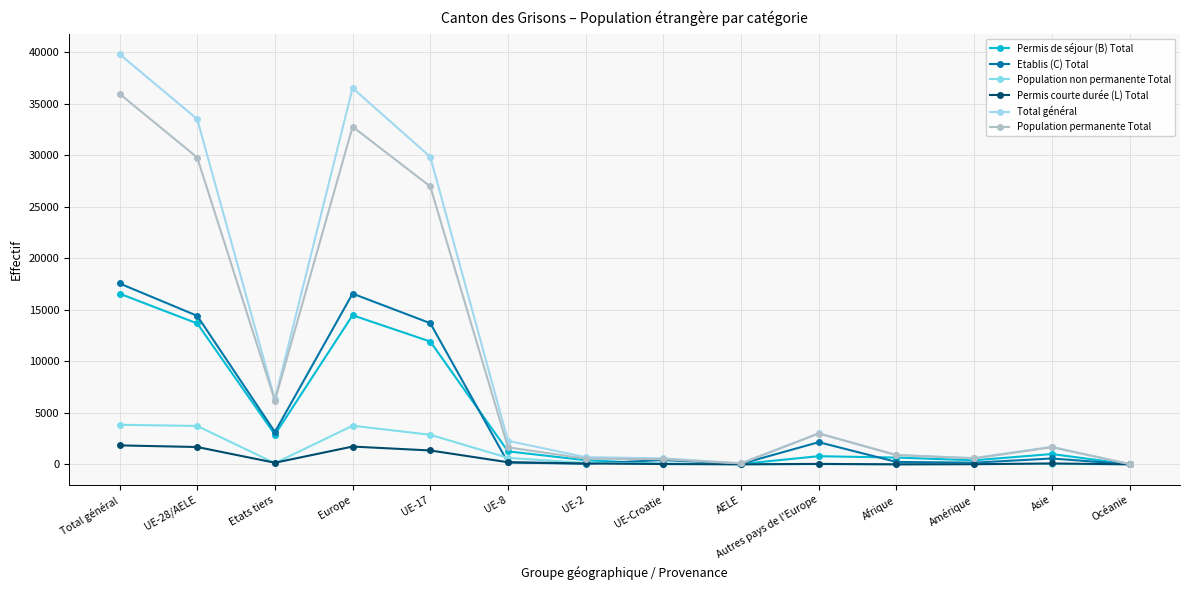

The Total général series shows 615 at Amérique. True or false?

True